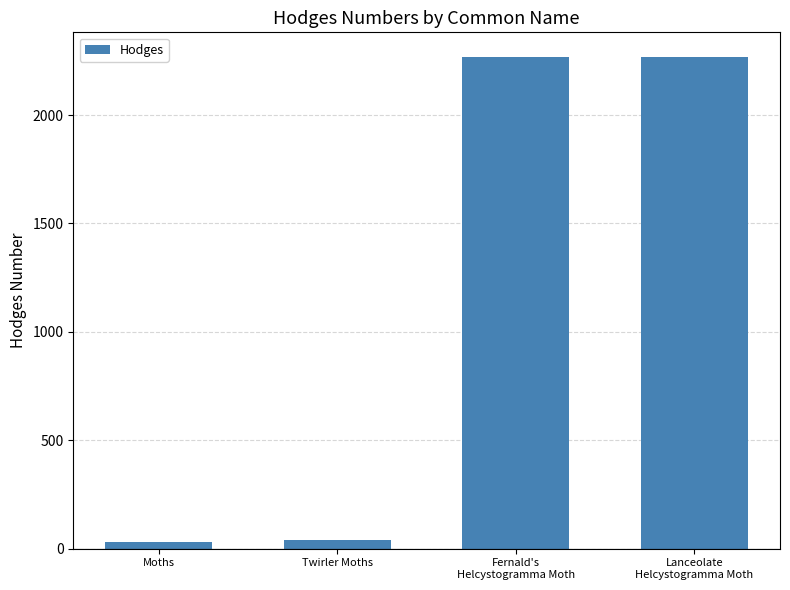

What is the average value?

1151.5